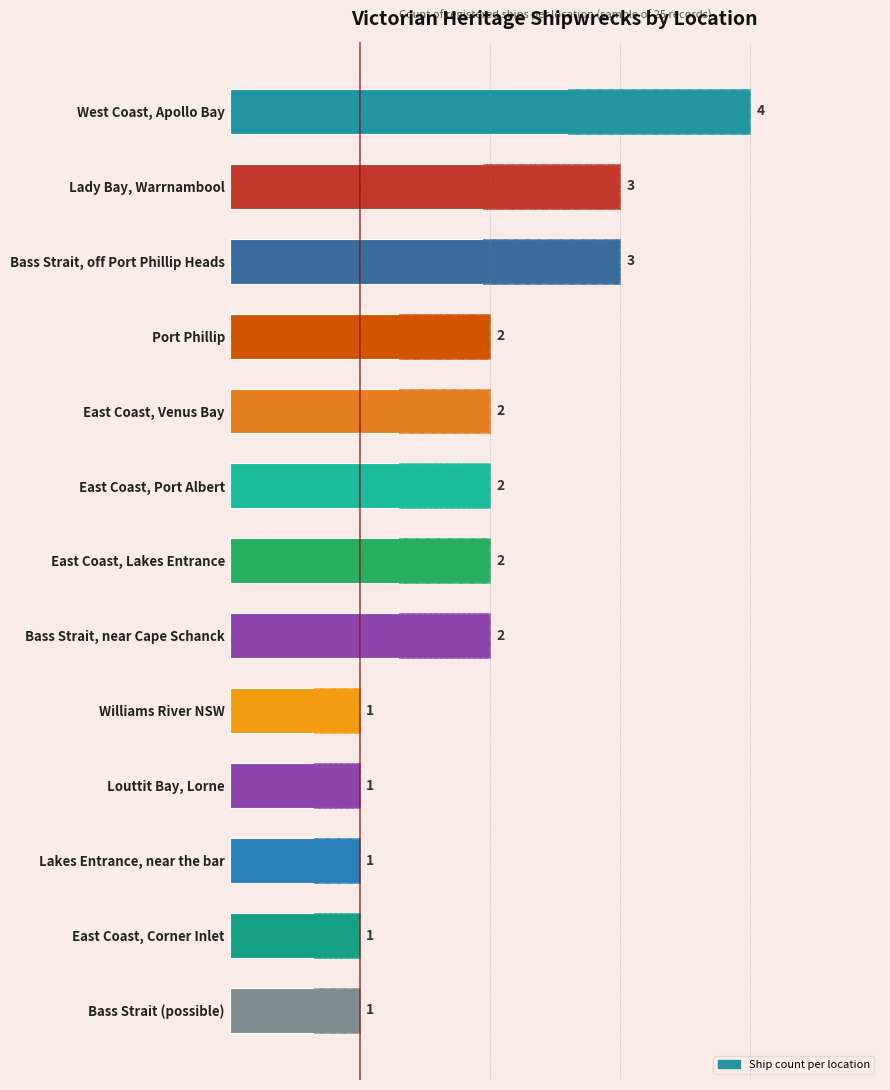

List the labels in order of value, smallest first.

Williams River NSW, Louttit Bay, Lorne, Lakes Entrance, near the bar, East Coast, Corner Inlet, Bass Strait (possible), Port Phillip, East Coast, Venus Bay, East Coast, Port Albert, East Coast, Lakes Entrance, Bass Strait, near Cape Schanck, Lady Bay, Warrnambool, Bass Strait, off Port Phillip Heads, West Coast, Apollo Bay